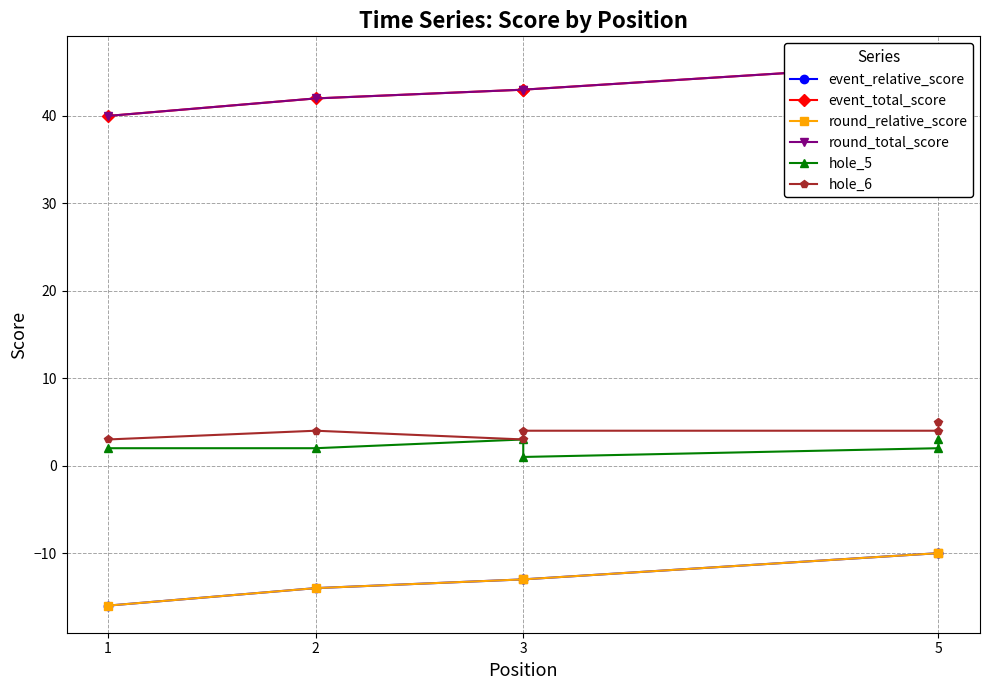

Reading right to left, transcribe all the data shown in this chart.

event_relative_score: -10	-10	-13	-13	-14	-16
event_total_score: 46	46	43	43	42	40
round_relative_score: -10	-10	-13	-13	-14	-16
round_total_score: 46	46	43	43	42	40
hole_5: 3	2	1	3	2	2
hole_6: 5	4	4	3	4	3